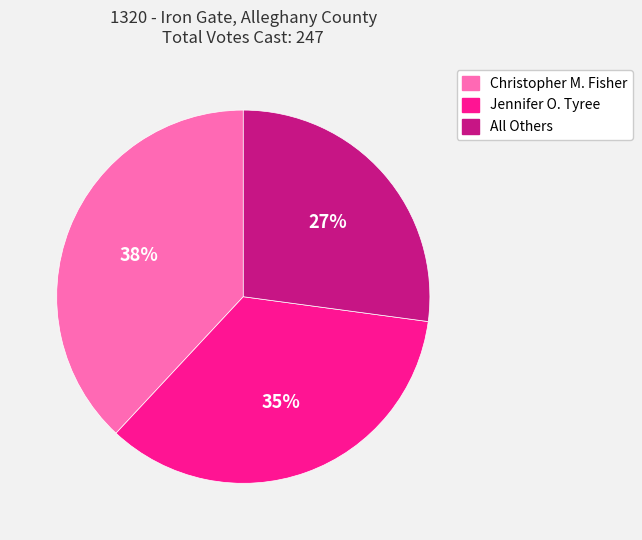

Between Christopher M. Fisher and Jennifer O. Tyree, which is larger?

Christopher M. Fisher